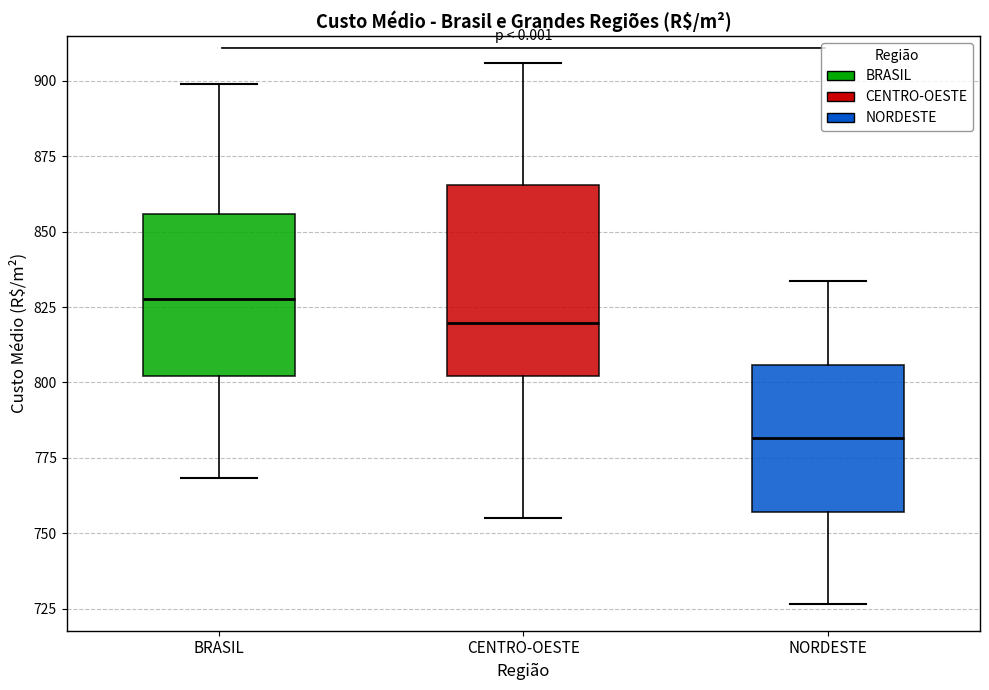

Which box is the tallest, from its lower edge to its upper edge?

CENTRO-OESTE